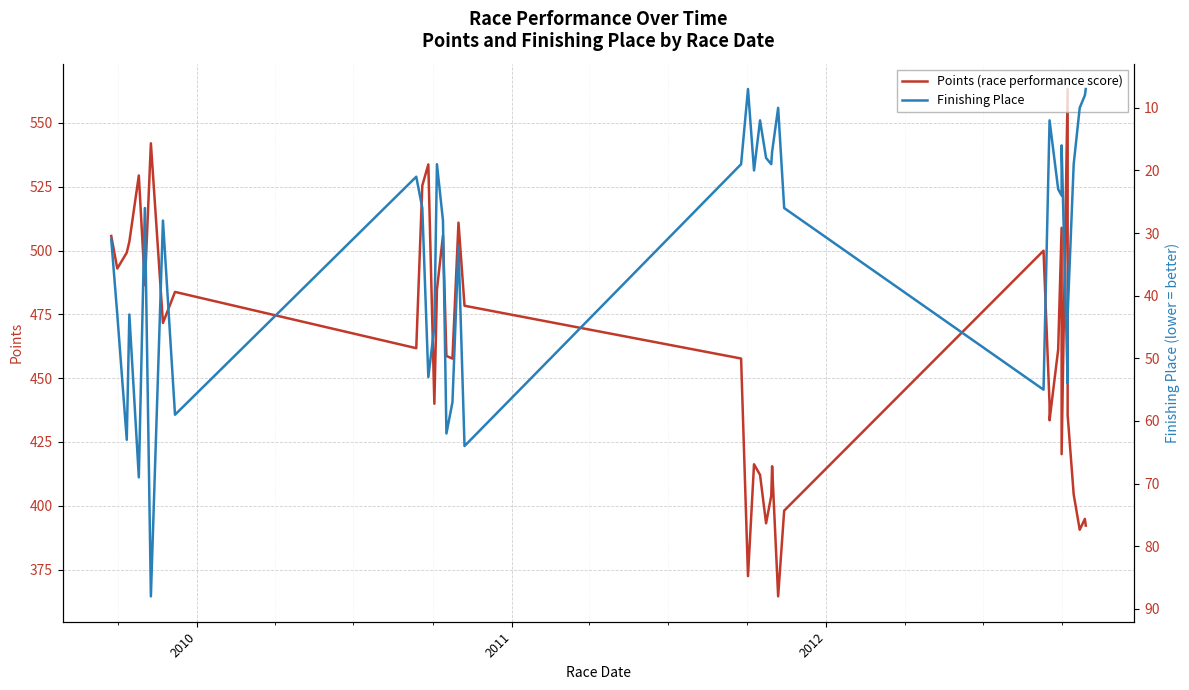

How many values in the Finishing Place series are below 26?

19